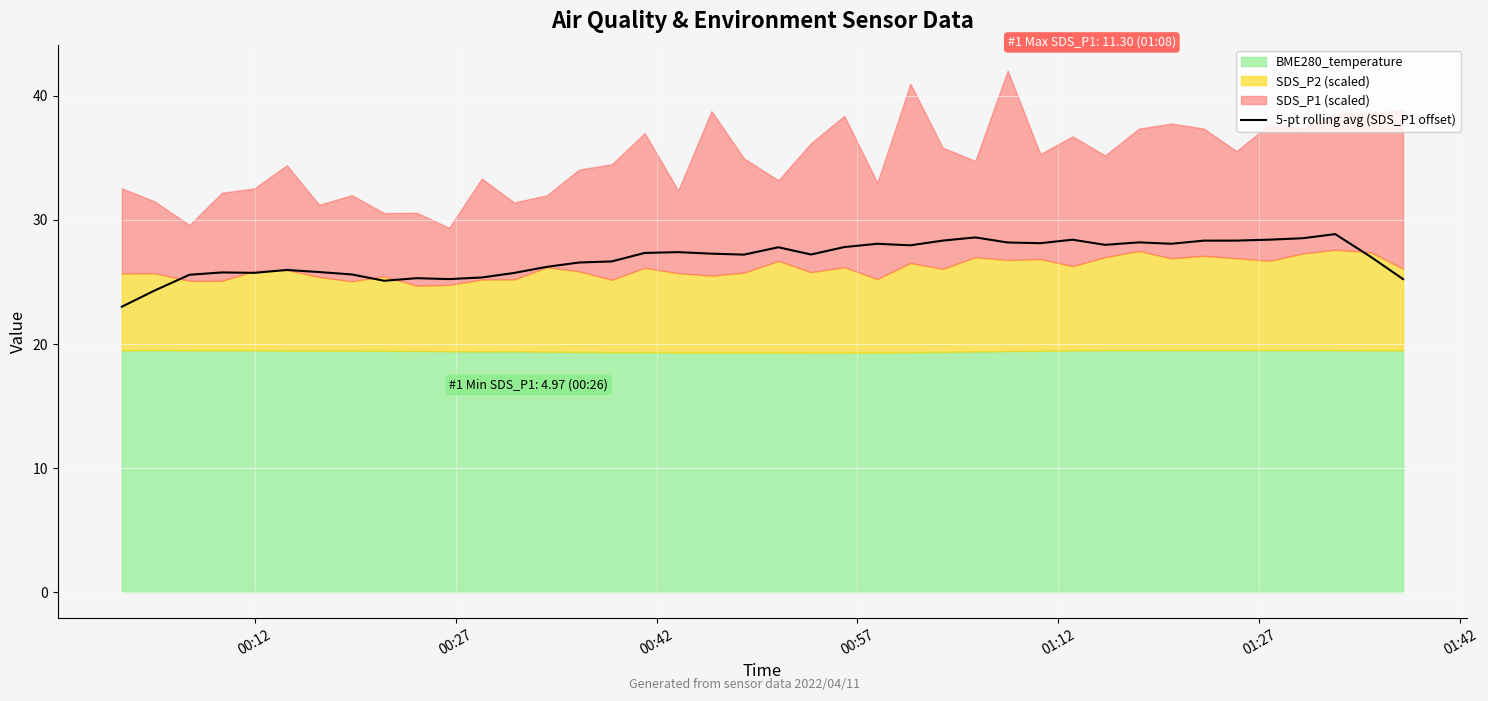

The value at 01:42 is 35.3. True or false?

False